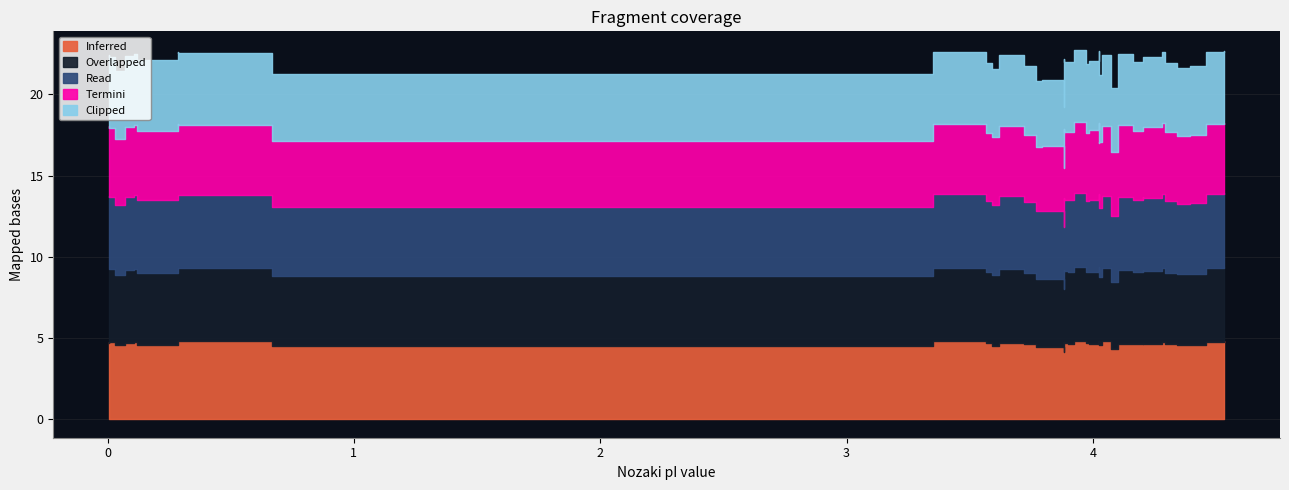

True or false: Overlapped and Clipped cross at least once.

False